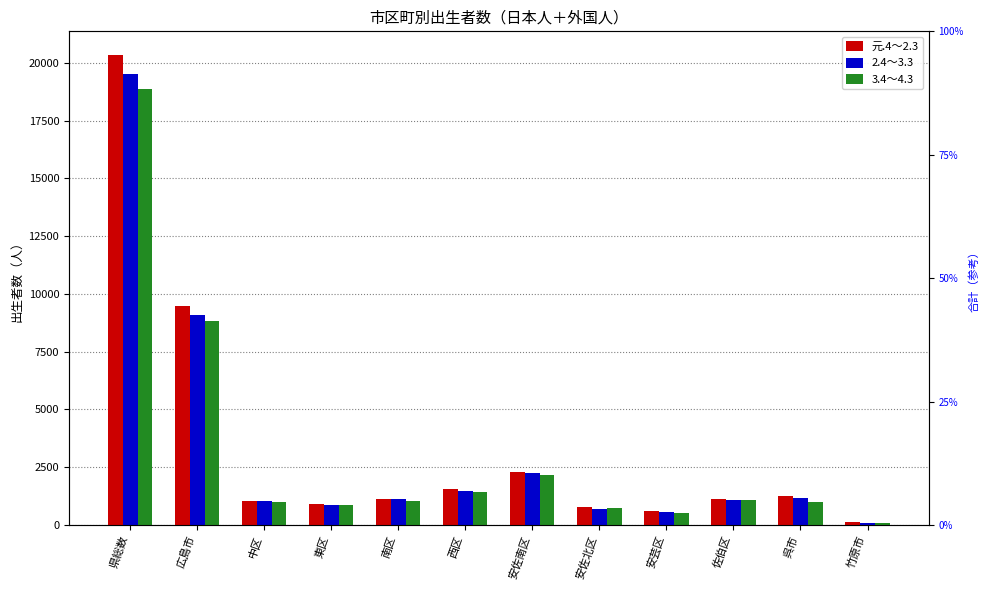

What is the maximum value shown in the chart?

20344